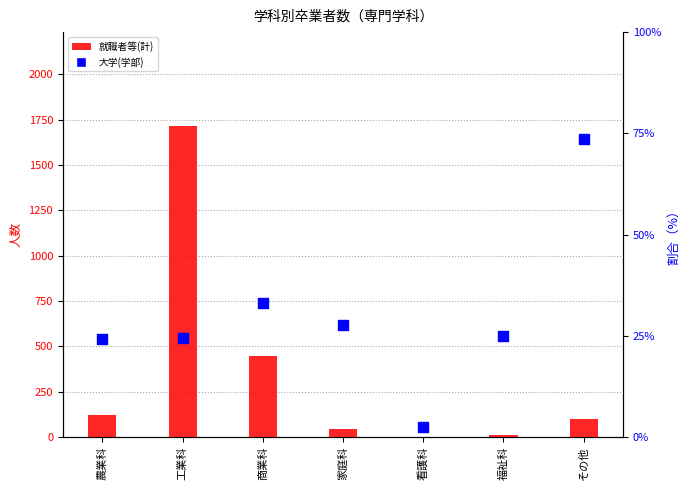

Is the value of 就職者等(計) at 工業科 greater than the value of 大学(学部) at 農業科?

Yes